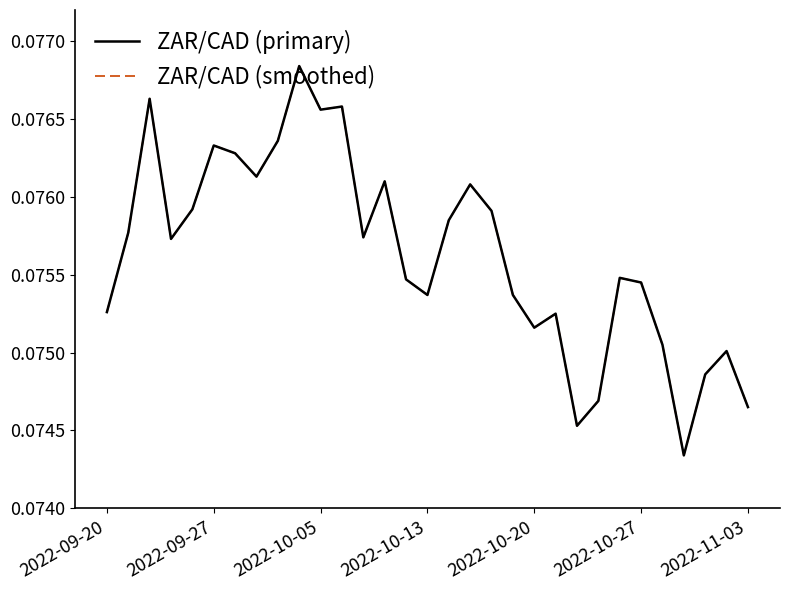

Is this an area chart (filled region under the line)?

No